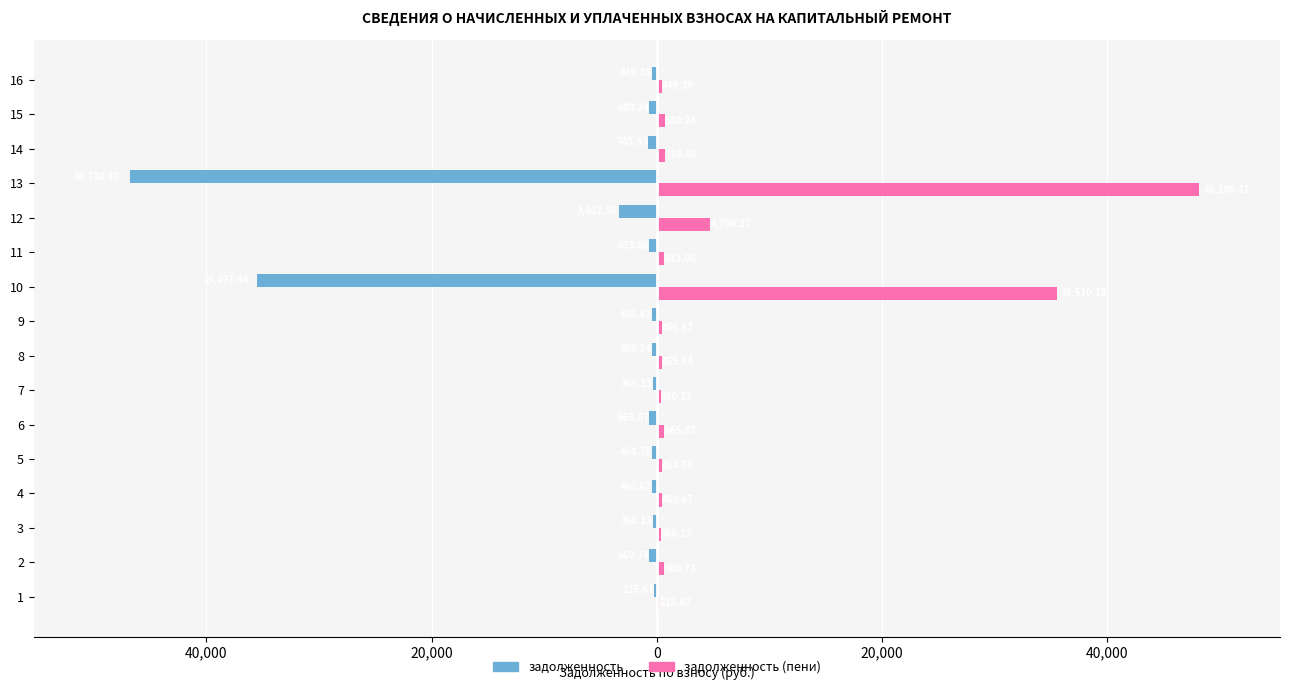

What are all the series names shown in the legend?

задолженность, задолженность (пени)